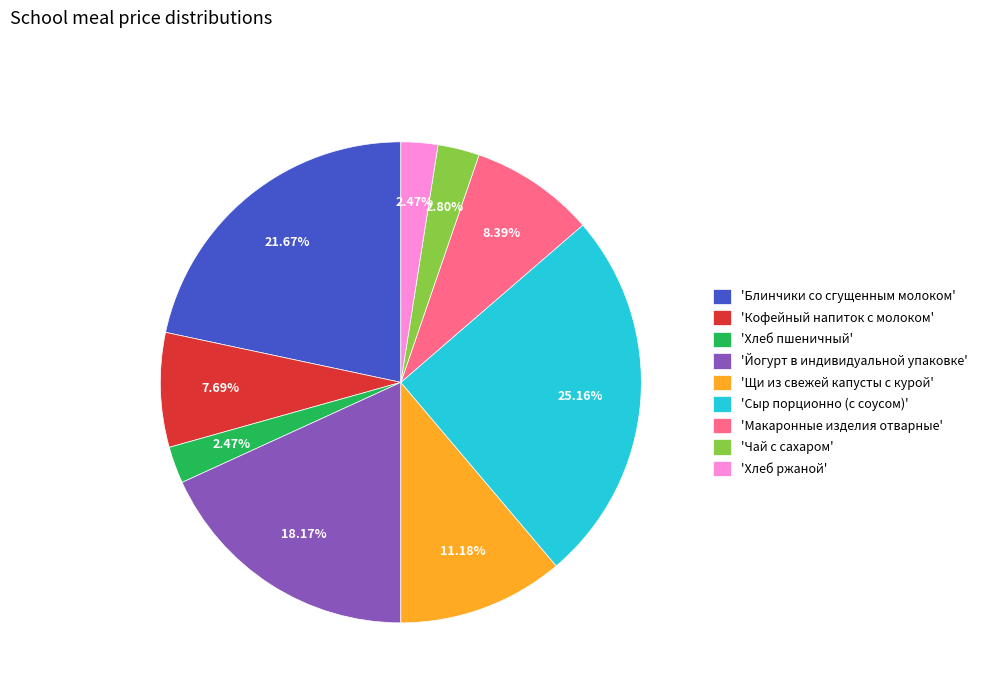

Which slice is the largest?

'Сыр порционно (с соусом)'